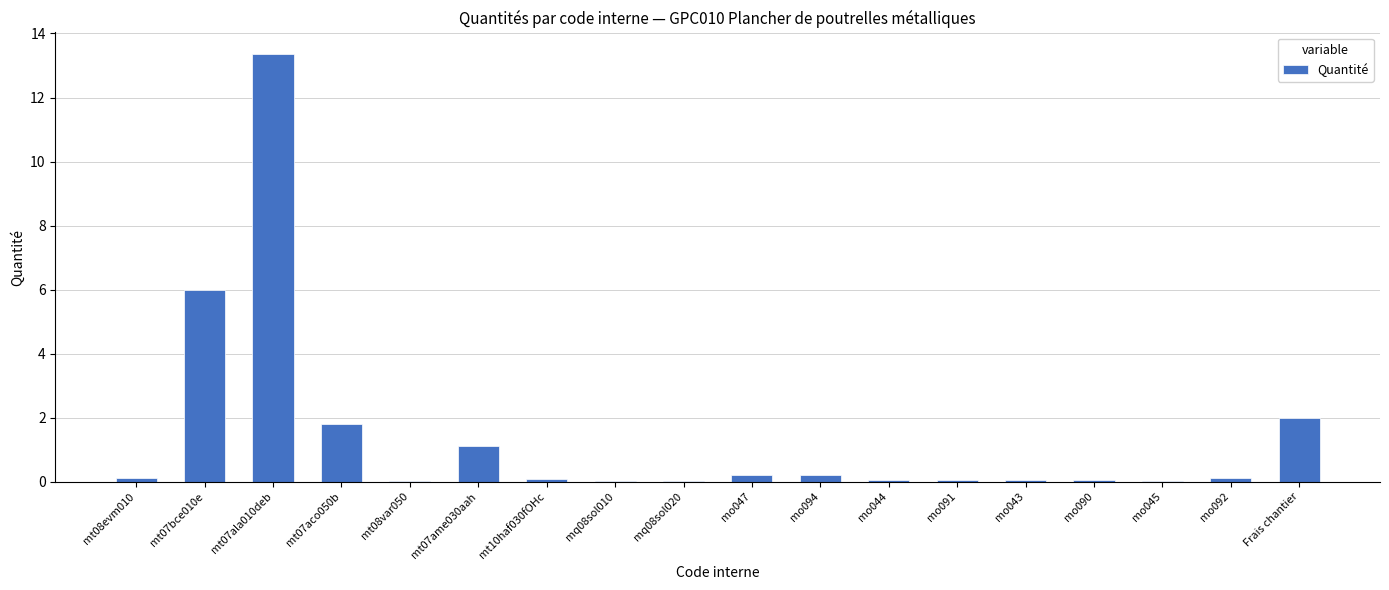

At which label is the value closest to 6?

mt07bce010e